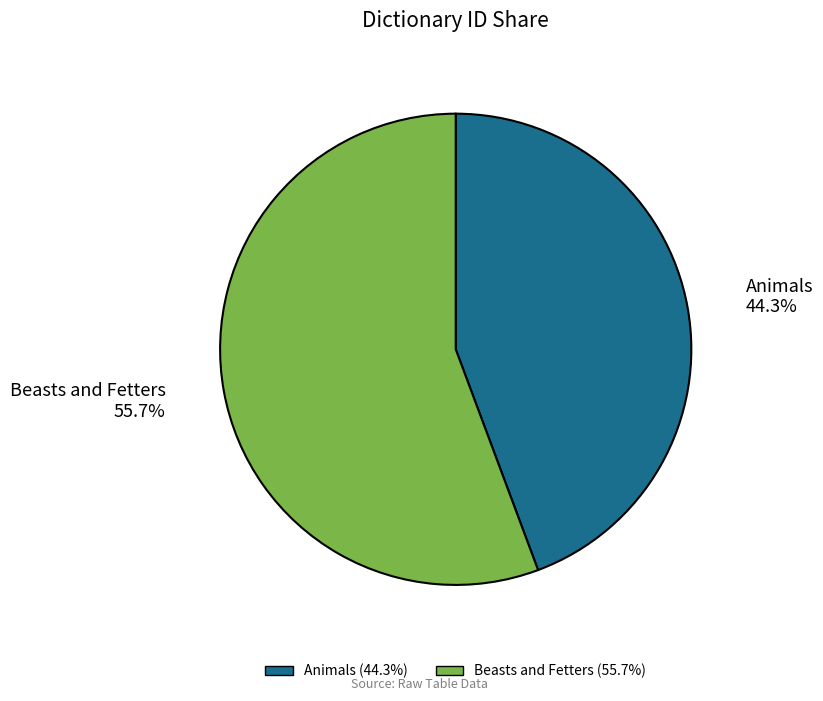

Rank the categories by value from highest to lowest.

Beasts and Fetters, Animals